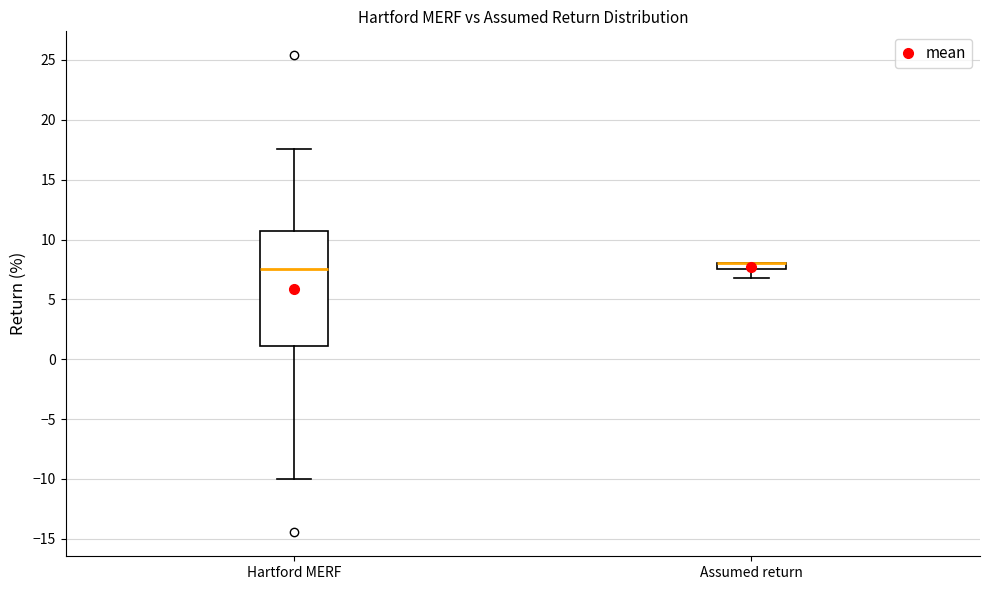

Where is the upper edge of the box for Assumed return on the y-axis? The values are not printed on the chart, so give them approximately, as read against the axis.

8.0